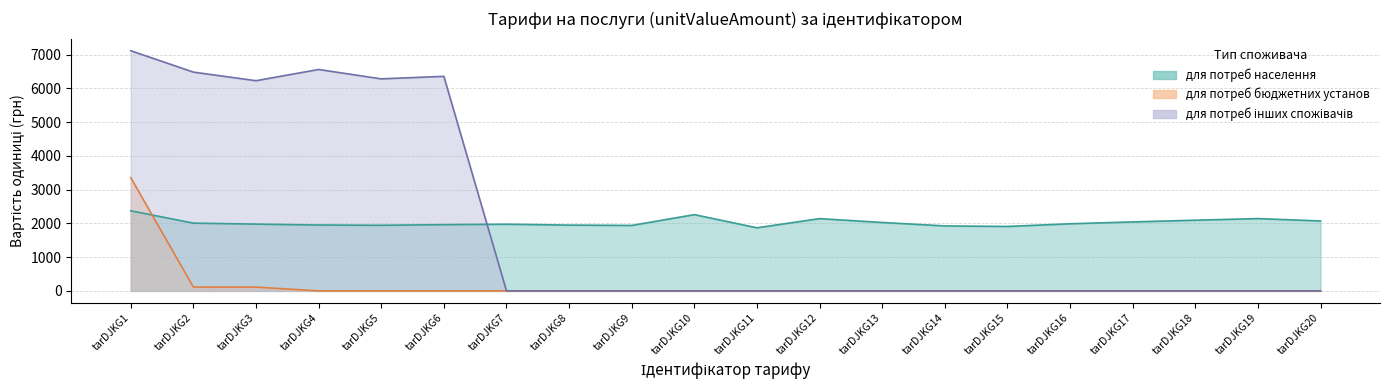

What is the minimum value for для потреб населення?

1869.5